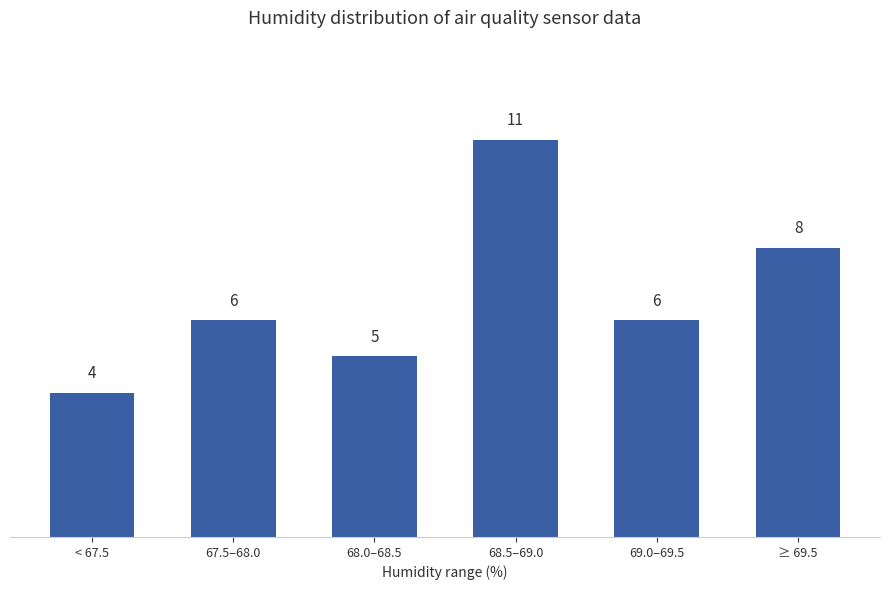

Reading left to right, what are all the values shown in this chart?

4	6	5	11	6	8